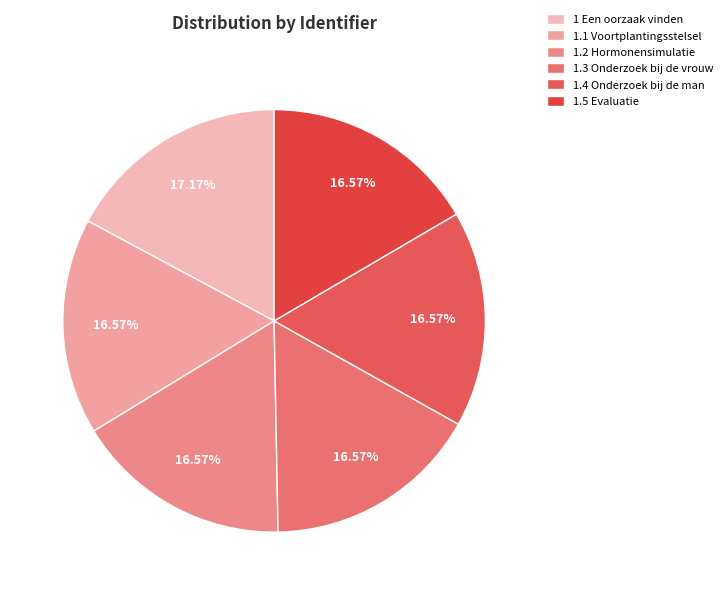

Combined, what portion of the pie is 1 Een oorzaak vinden and 1.4 Onderzoek bij de man?

33.7%